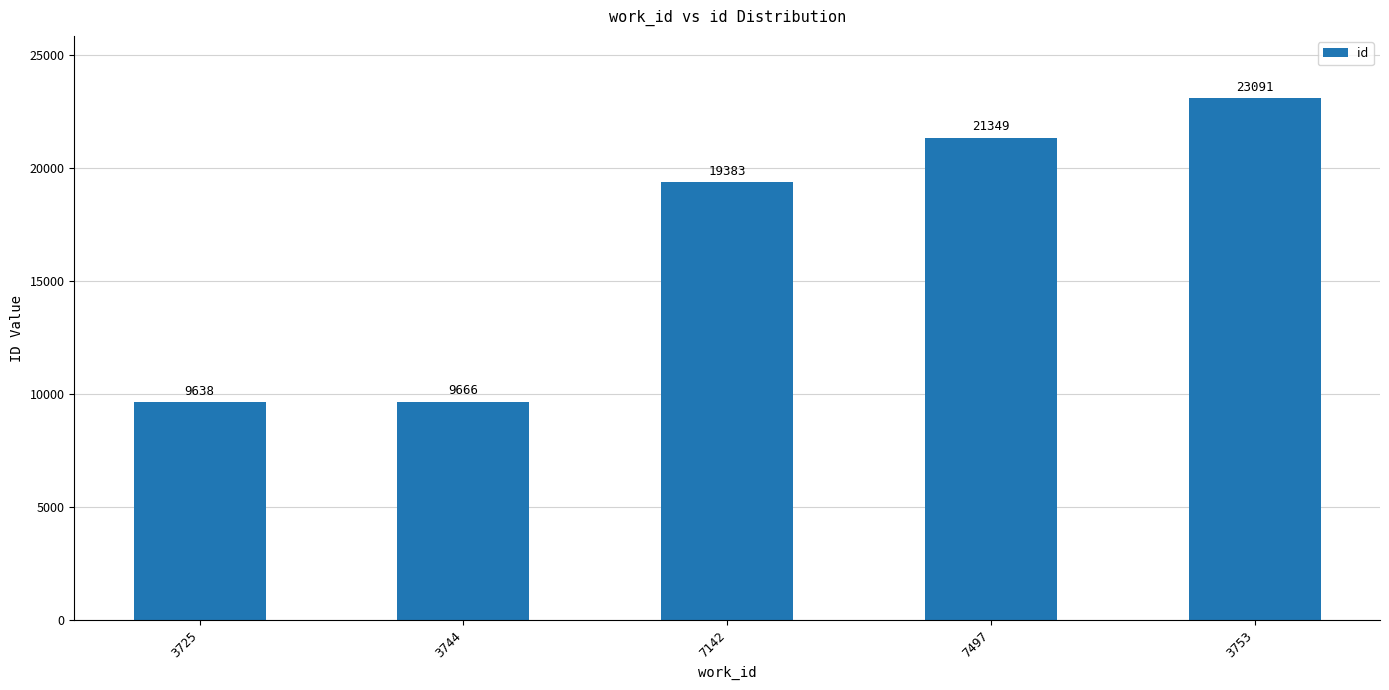

Count the number of categories in the chart.

5